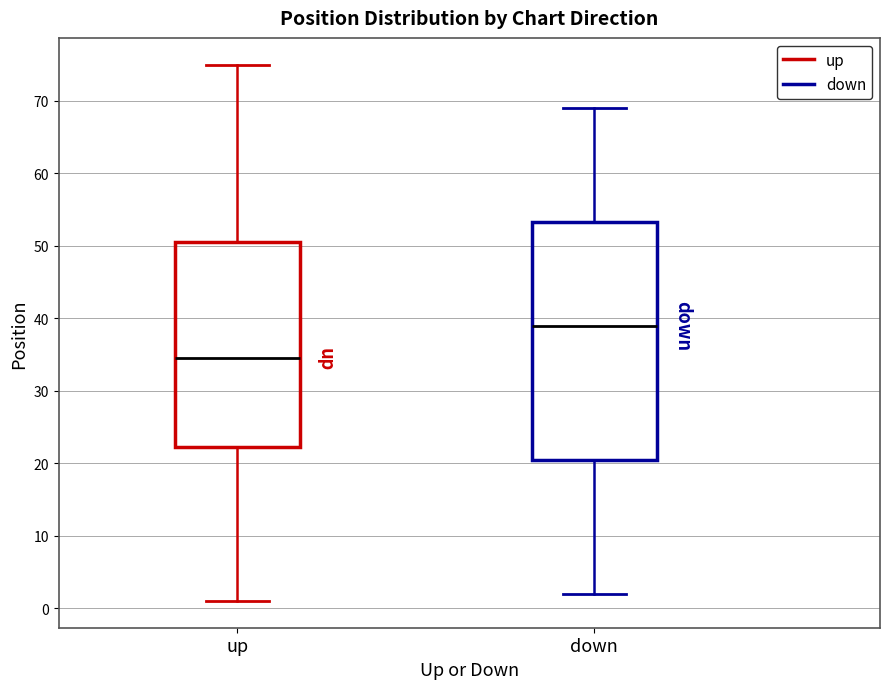

Reading left to right, read every box against the y-axis: the position of its median line, the range the box covers, and the ends of its whiskers. The values are not printed on the chart, so give them approximately, as read against the axis.

up: median 35, box 22 to 51, whiskers 1 to 75
down: median 39, box 21 to 53, whiskers 2 to 69